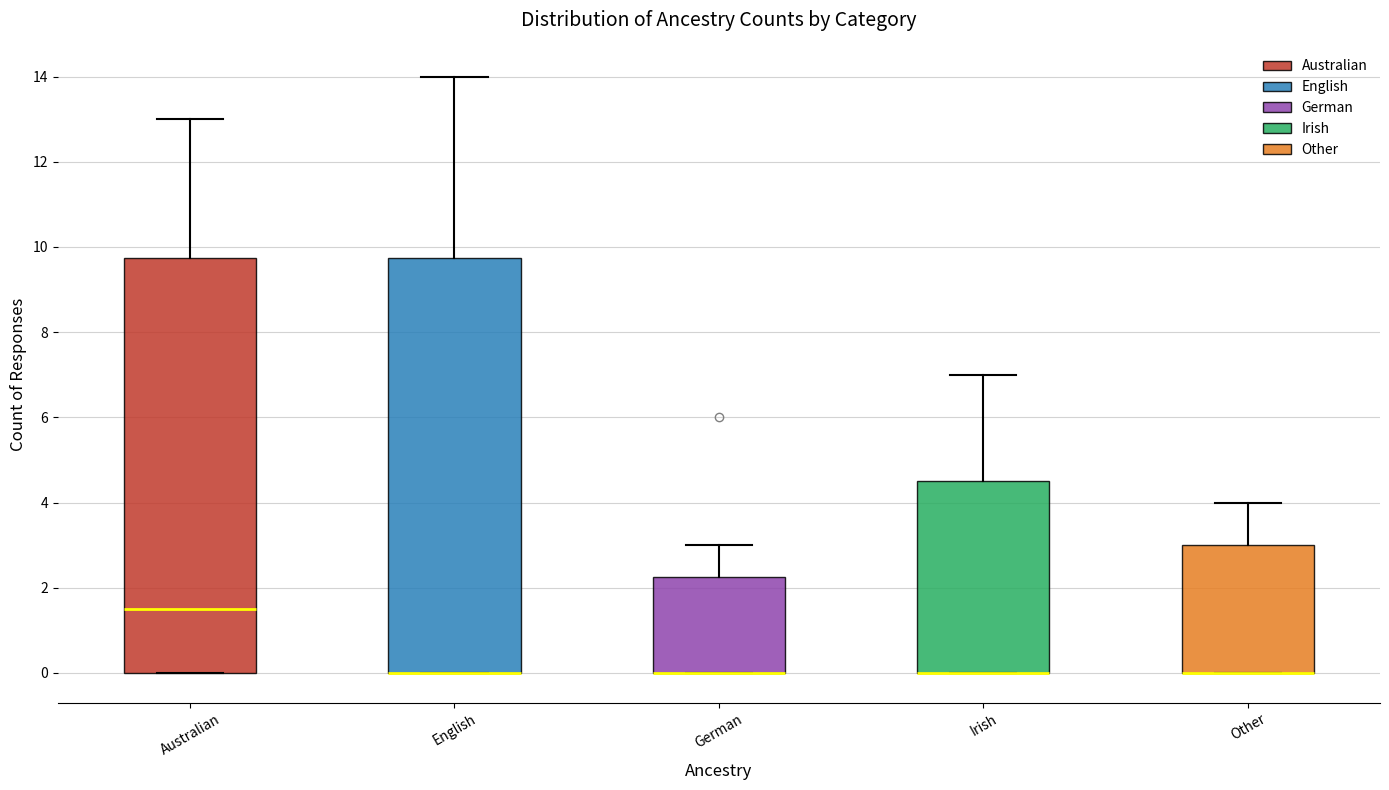

Reading left to right, read every box against the y-axis: the position of its median line, the range the box covers, and the ends of its whiskers. The values are not printed on the chart, so give them approximately, as read against the axis.

Australian: median 1.6, box 0.0 to 9.8, whiskers 0.0 to 13.0
English: median 0.0 (drawn on the box's lower edge), box 0.0 to 9.8, whiskers 0.0 to 14.0
German: median 0.0 (drawn on the box's lower edge), box 0.0 to 2.2, whiskers 0.0 to 3.0
Irish: median 0.0 (drawn on the box's lower edge), box 0.0 to 4.6, whiskers 0.0 to 7.0
Other: median 0.0 (drawn on the box's lower edge), box 0.0 to 3.0, whiskers 0.0 to 4.0